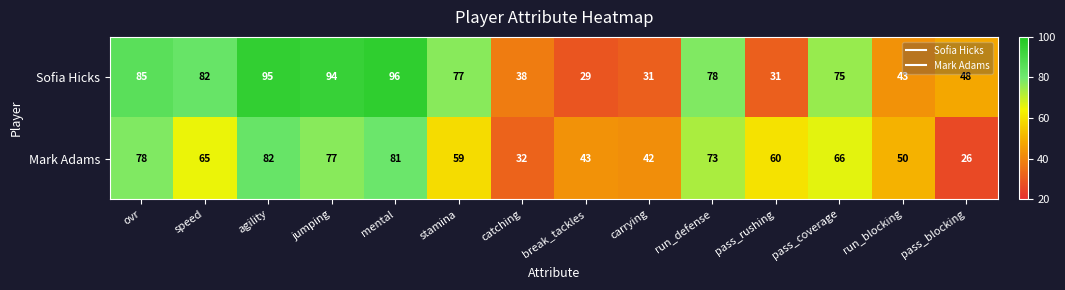

Which category has the lowest value across all series?

pass_blocking